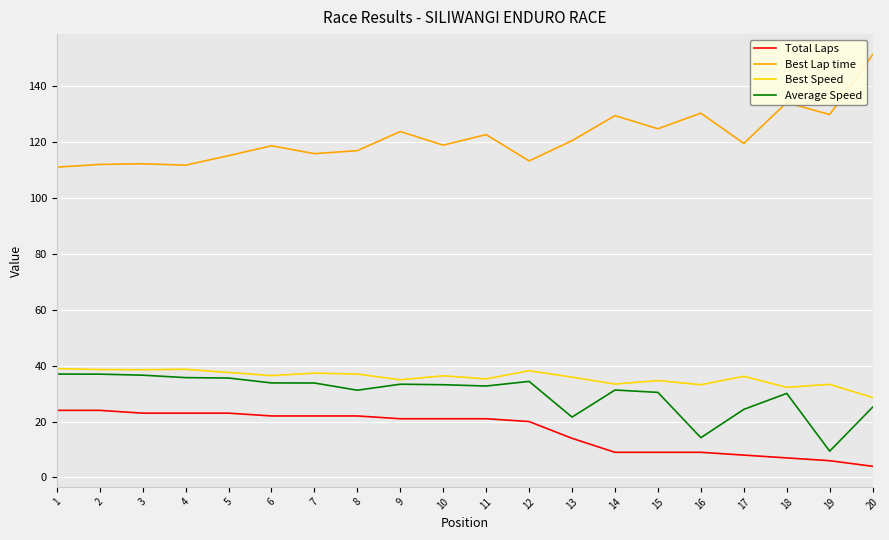

Is it true that Best Speed equals 35.9 at 13?

True